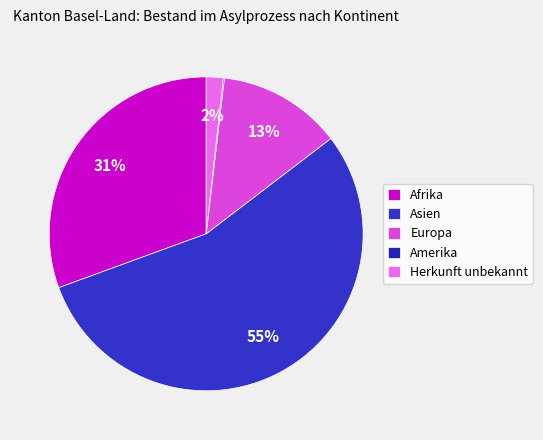

What is the change in value from Afrika to Herkunft unbekannt?

-683